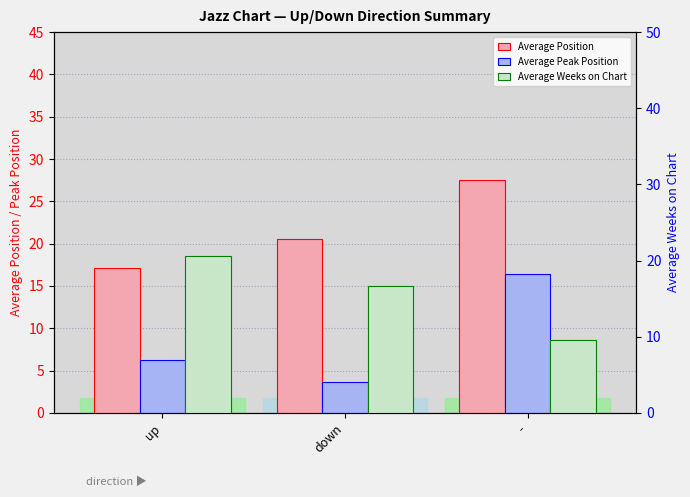

How many bars are there in total?

9